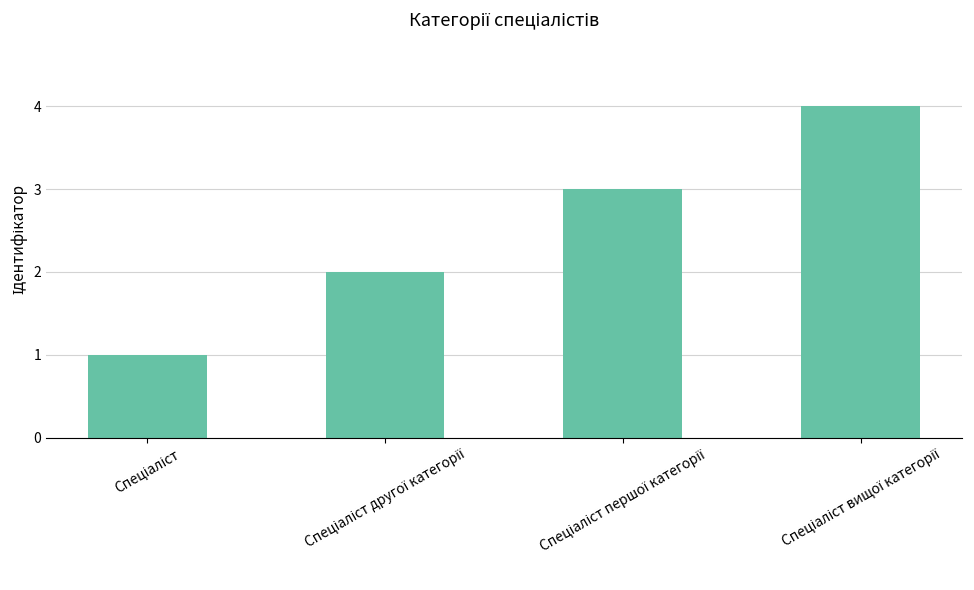

What is the smallest value displayed?

1